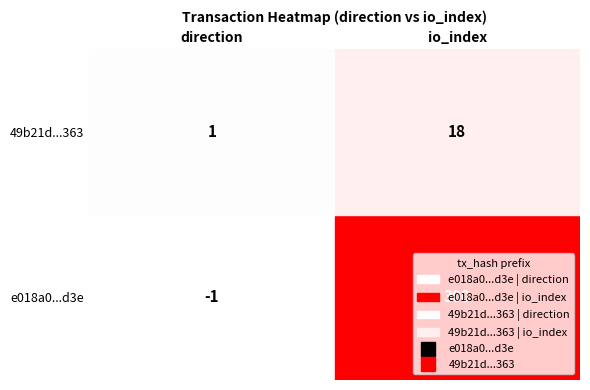

Which series has the largest range (max minus min)?

e018a0eac110e800cfc9884b4a9b1714f280d3e